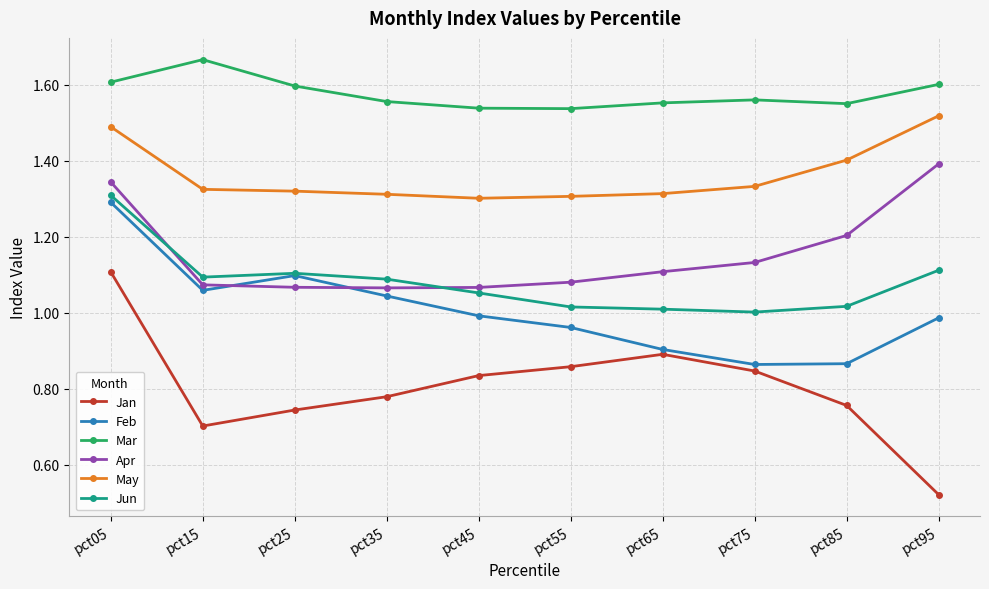

Which label corresponds to the smallest value in the chart?

pct95